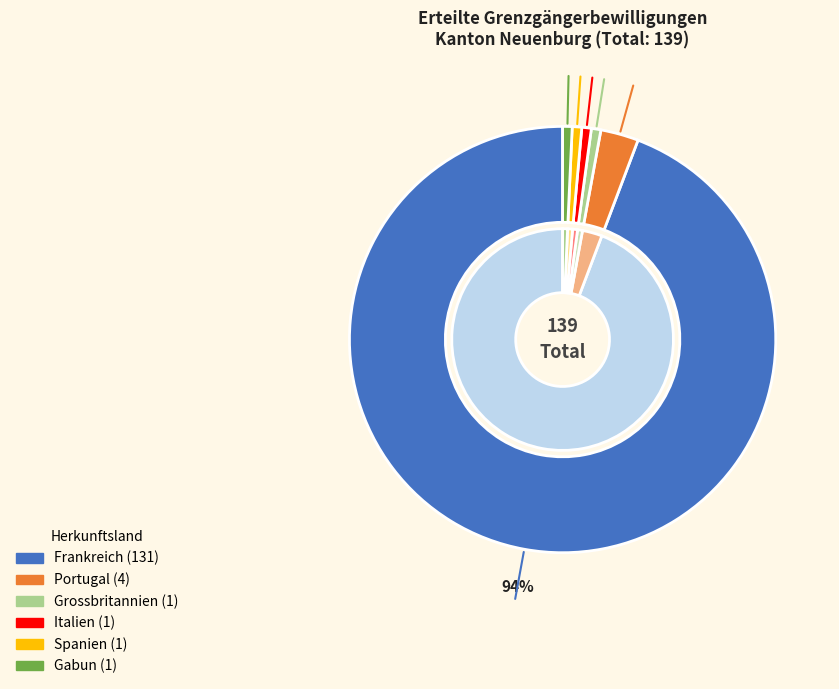

What portion of the pie excludes Gabun?

99.3%